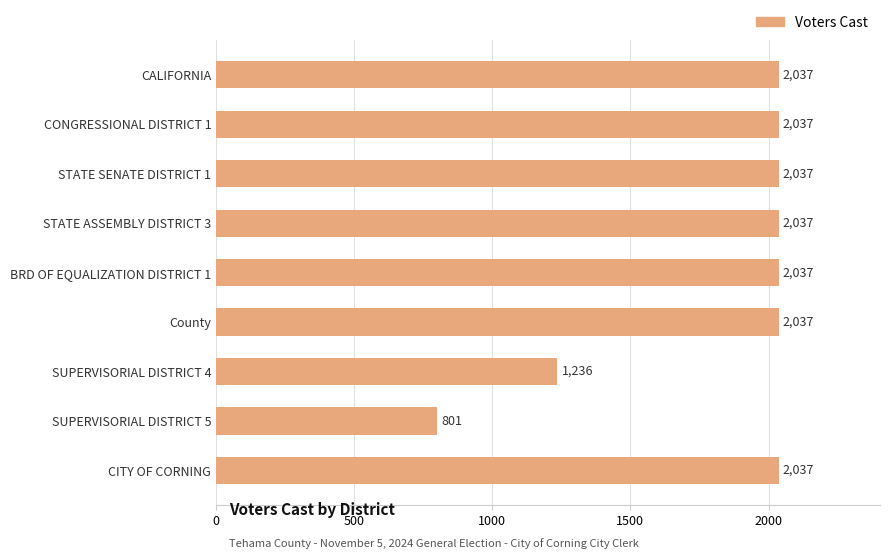

Which label corresponds to the smallest value in the chart?

SUPERVISORIAL DISTRICT 5